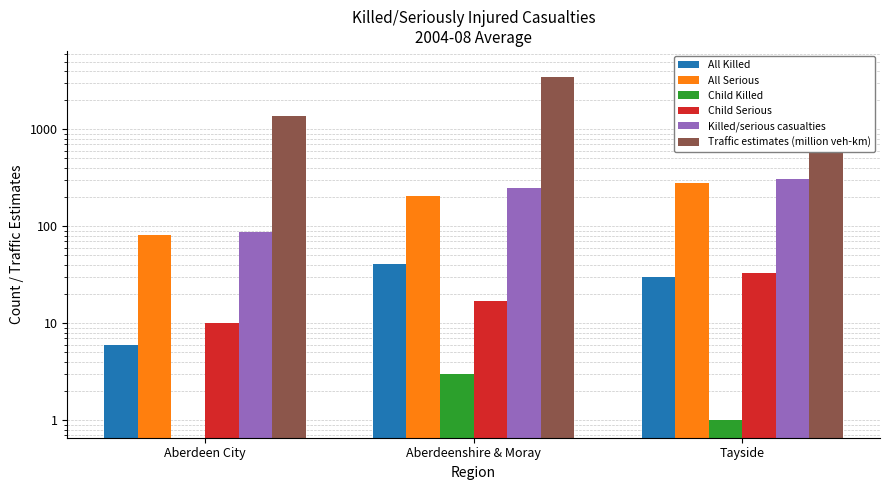

What is the average value of the Killed/serious casualties series?

214